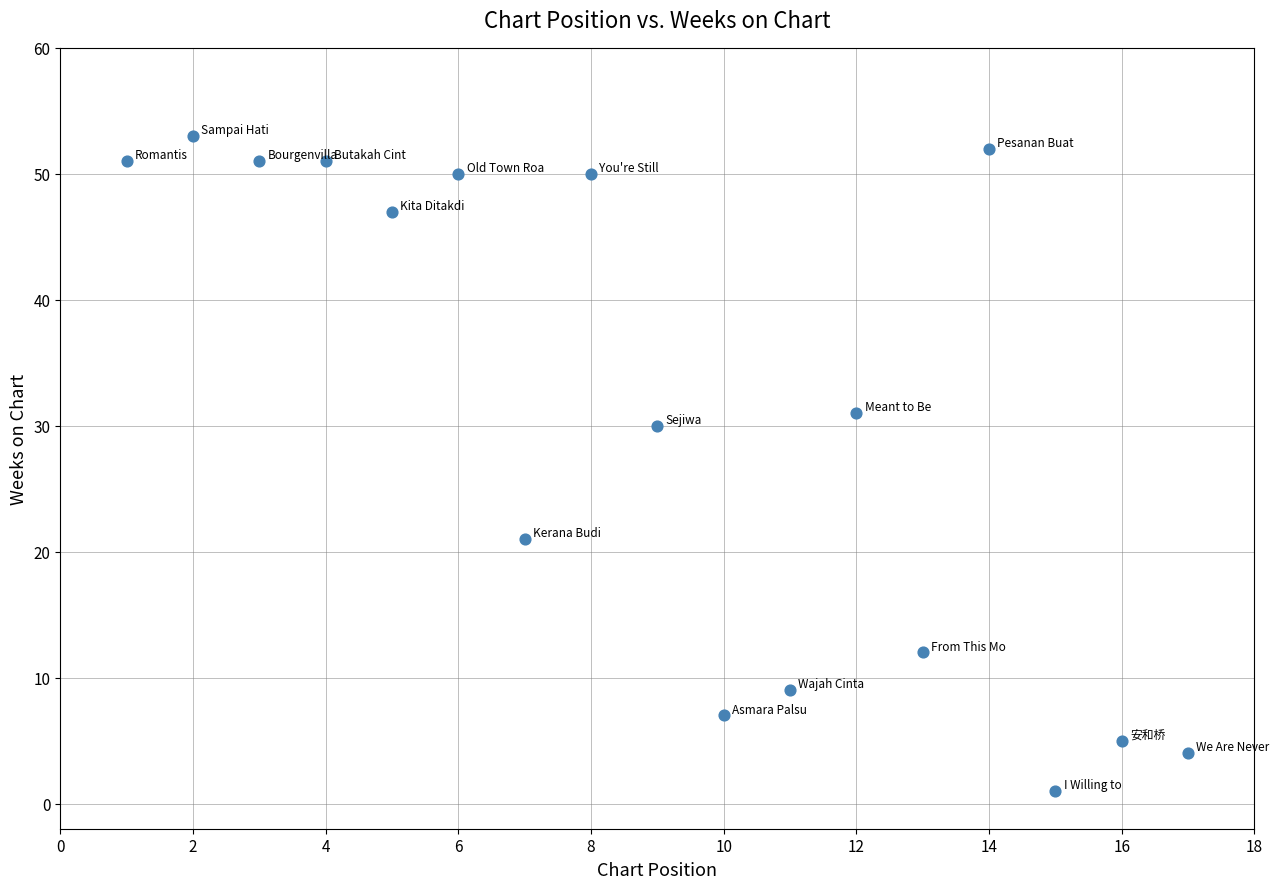

What Y value in the scatter plot is closest to 27?

30